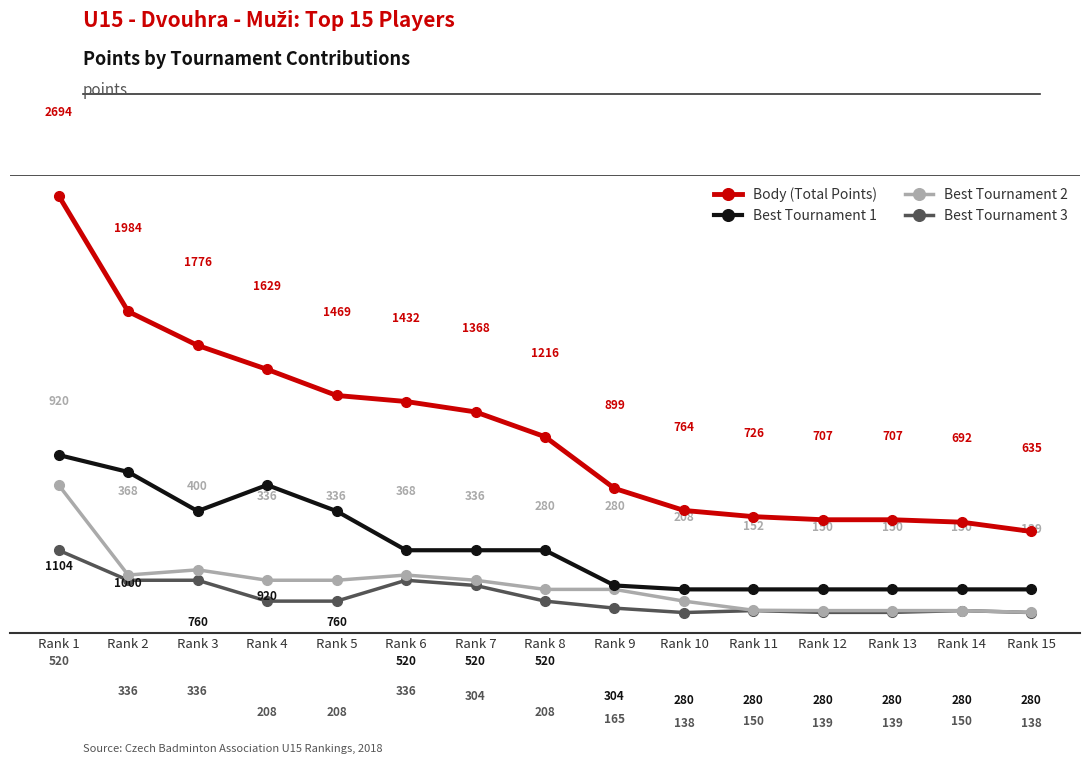

What is the smallest value displayed?

138